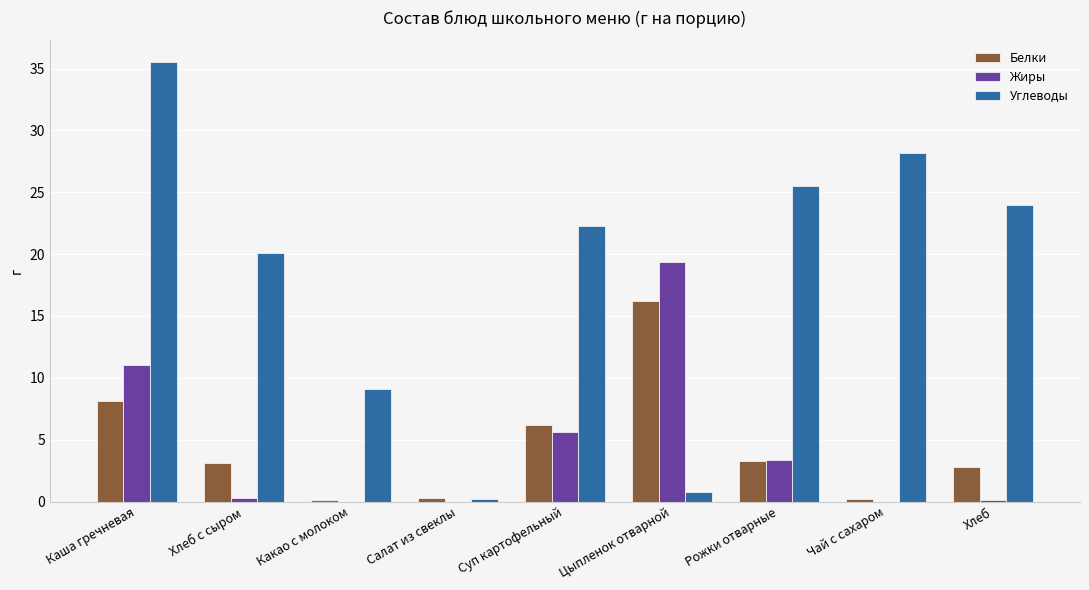

Which series has the largest total across all categories?

Углеводы